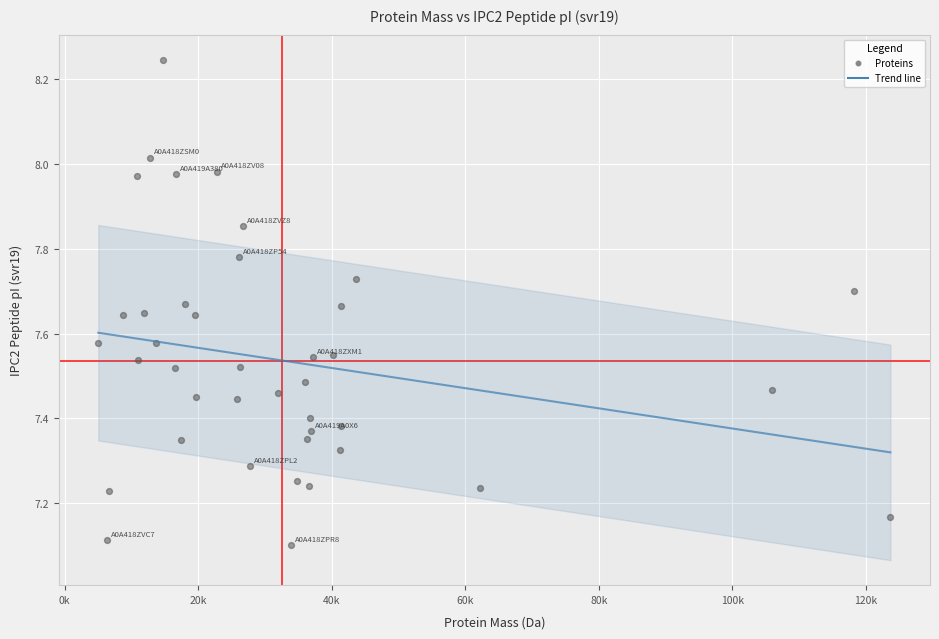

What is the range of X values (max minus min)?

118661.6